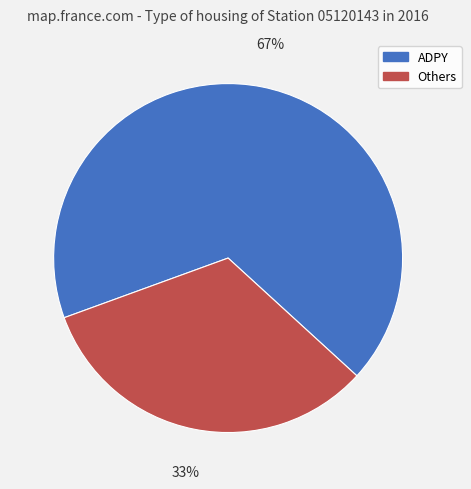

Is there any slice that represents more than half of the pie?

Yes